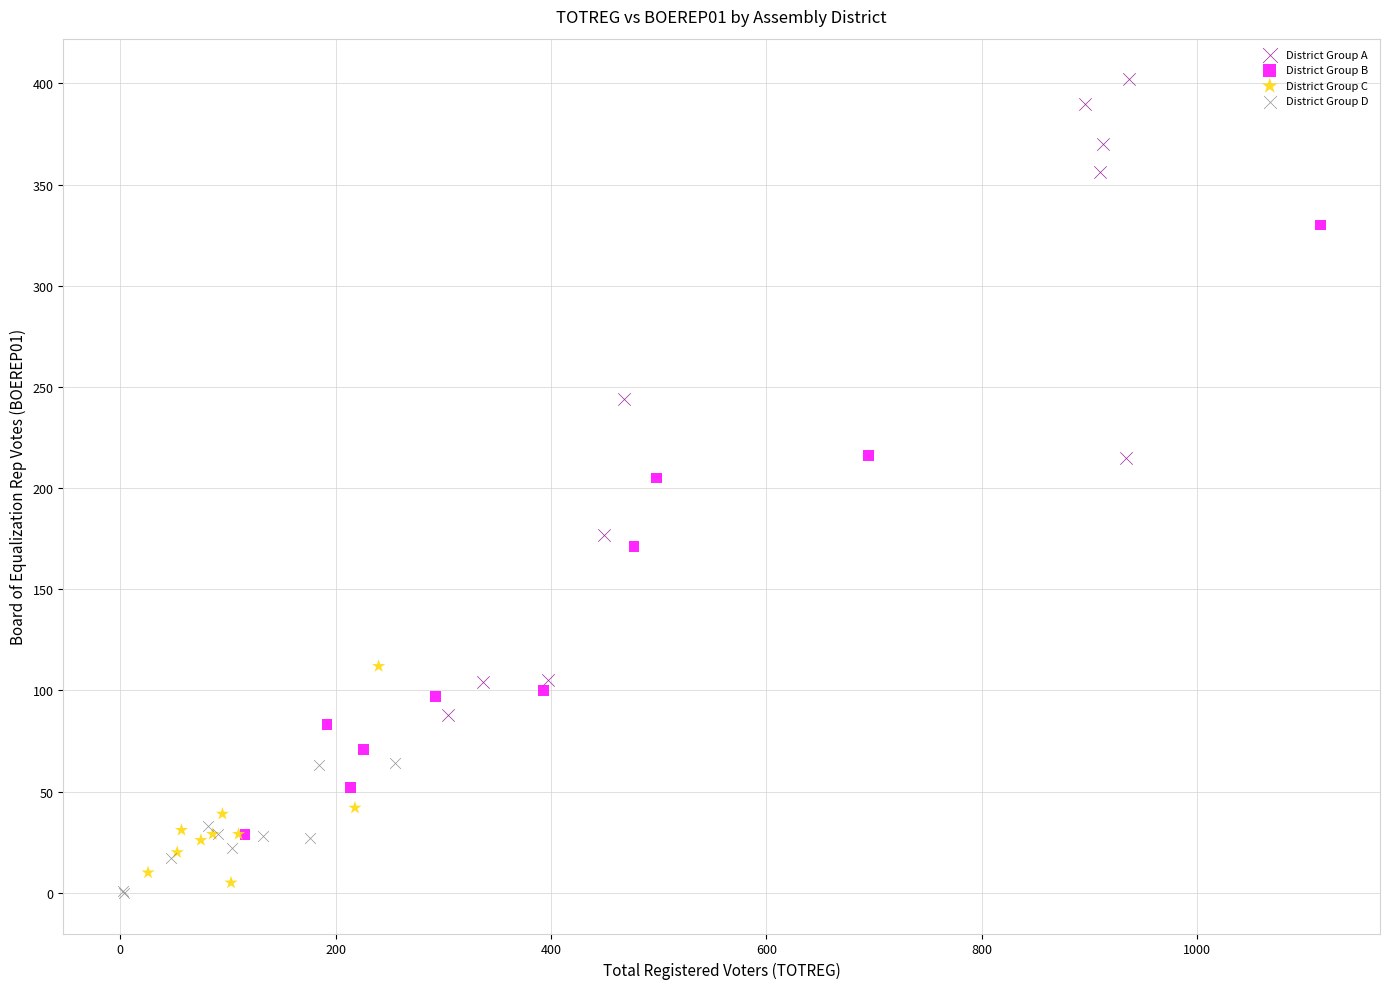

Which series contains the lowest Y value?

District Group D